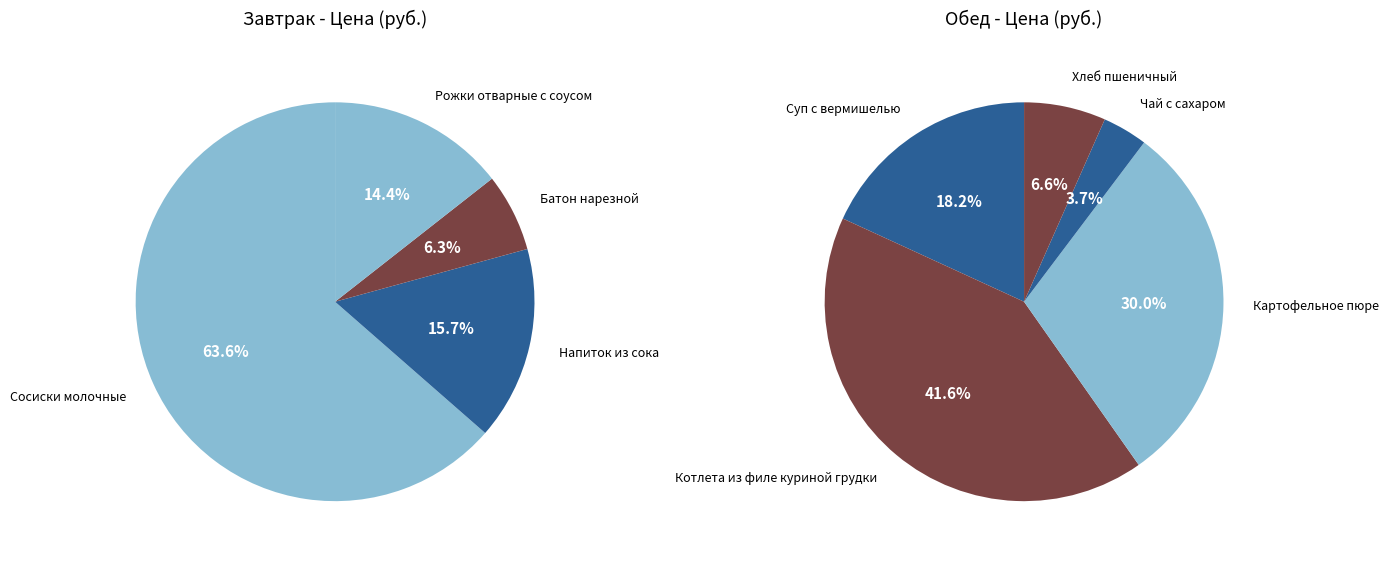

Does any single category account for the majority?

No